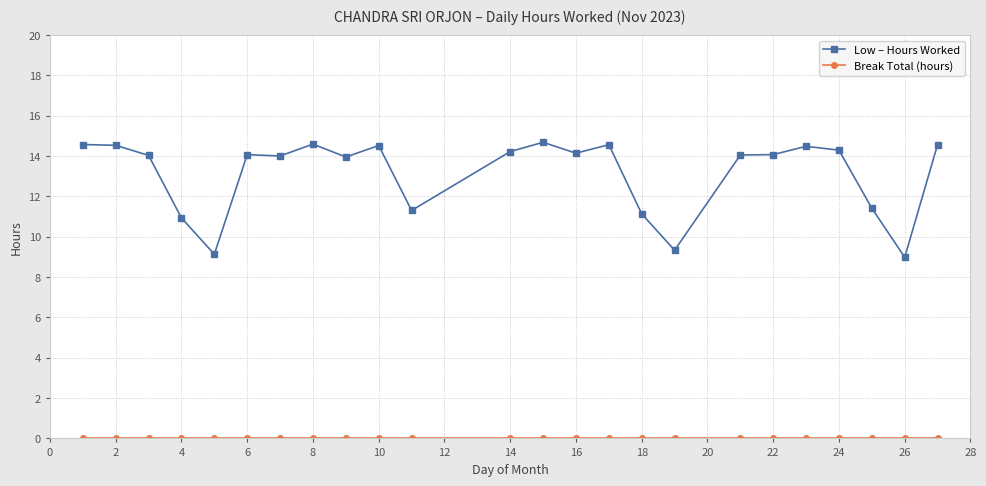

What is the maximum value shown in the chart?

14.7